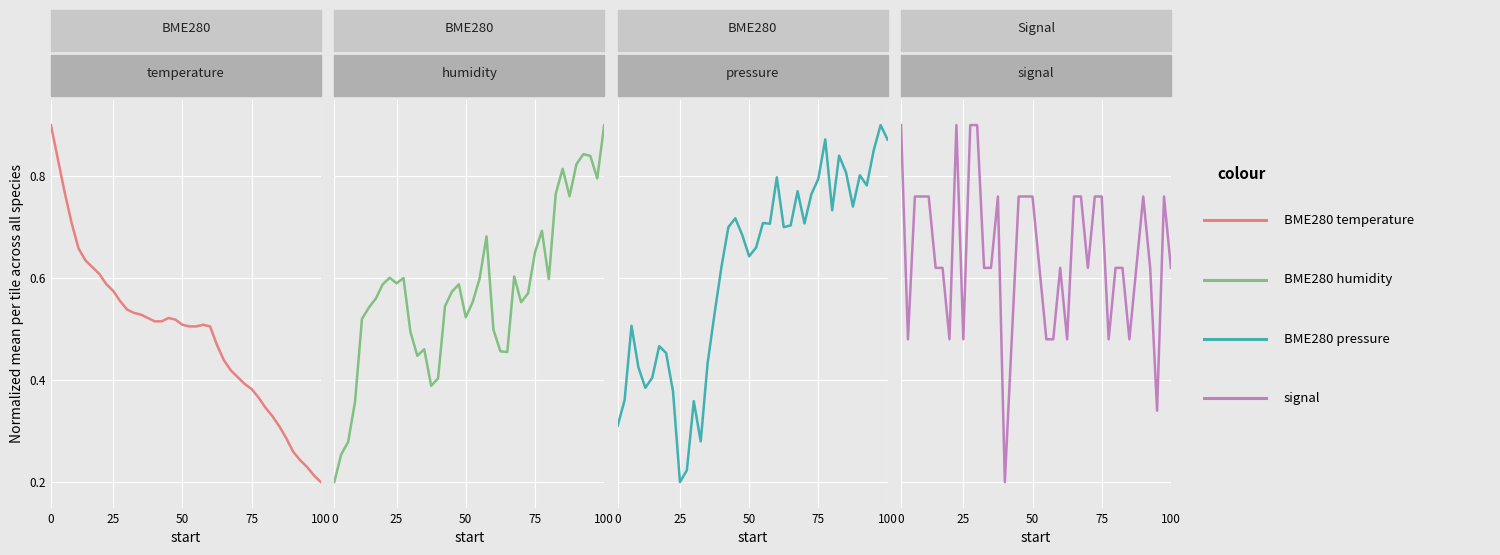

Which series has the widest spread of values?

BME280 temperature